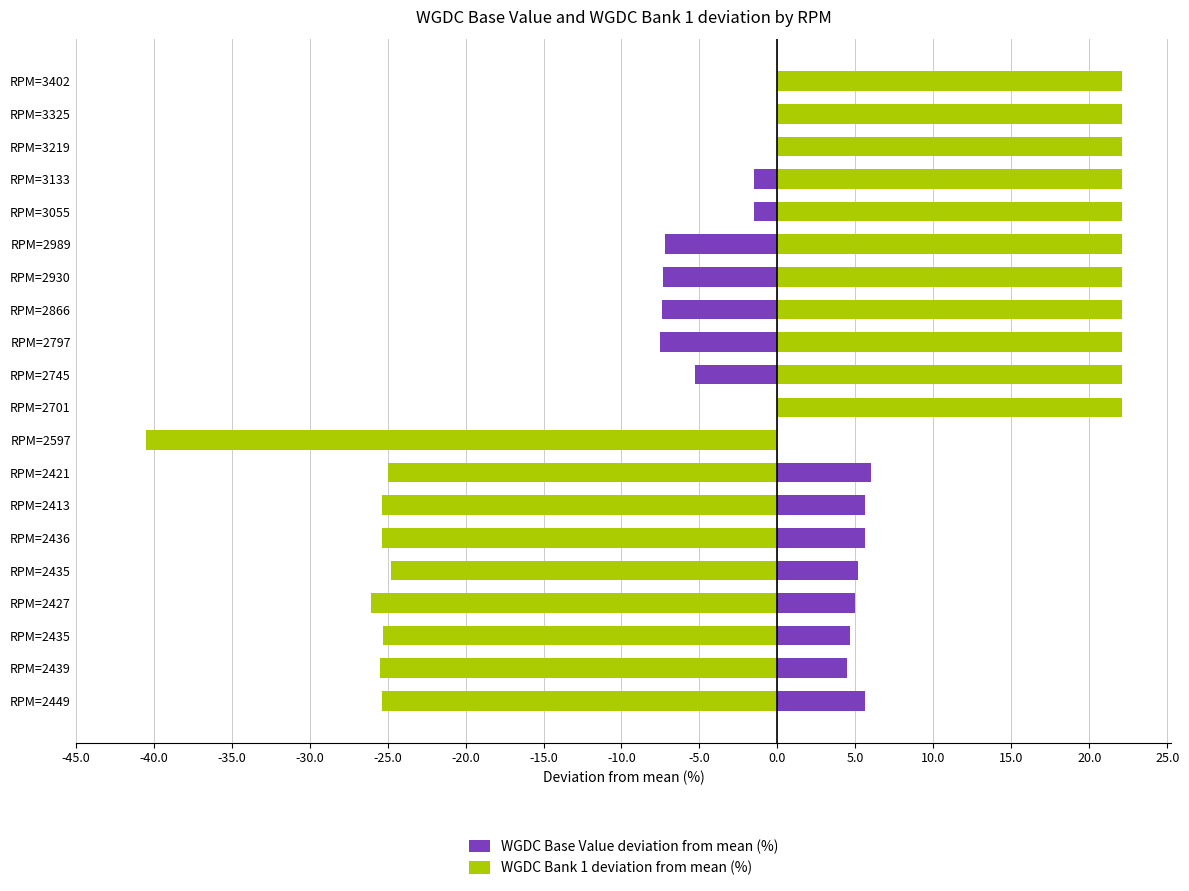

List the series in order of their overall mean, highest first.

WGDC Base Value deviation from mean (%), WGDC Bank 1 deviation from mean (%)